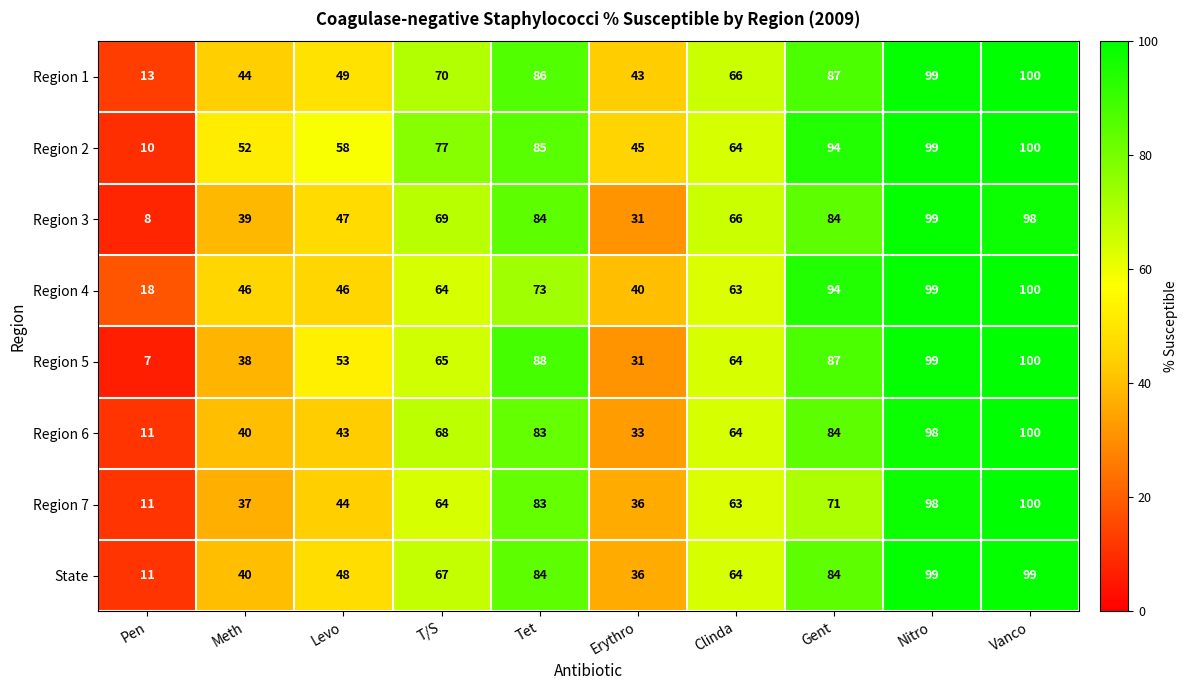

Which category has the highest value across all series?

Vanco